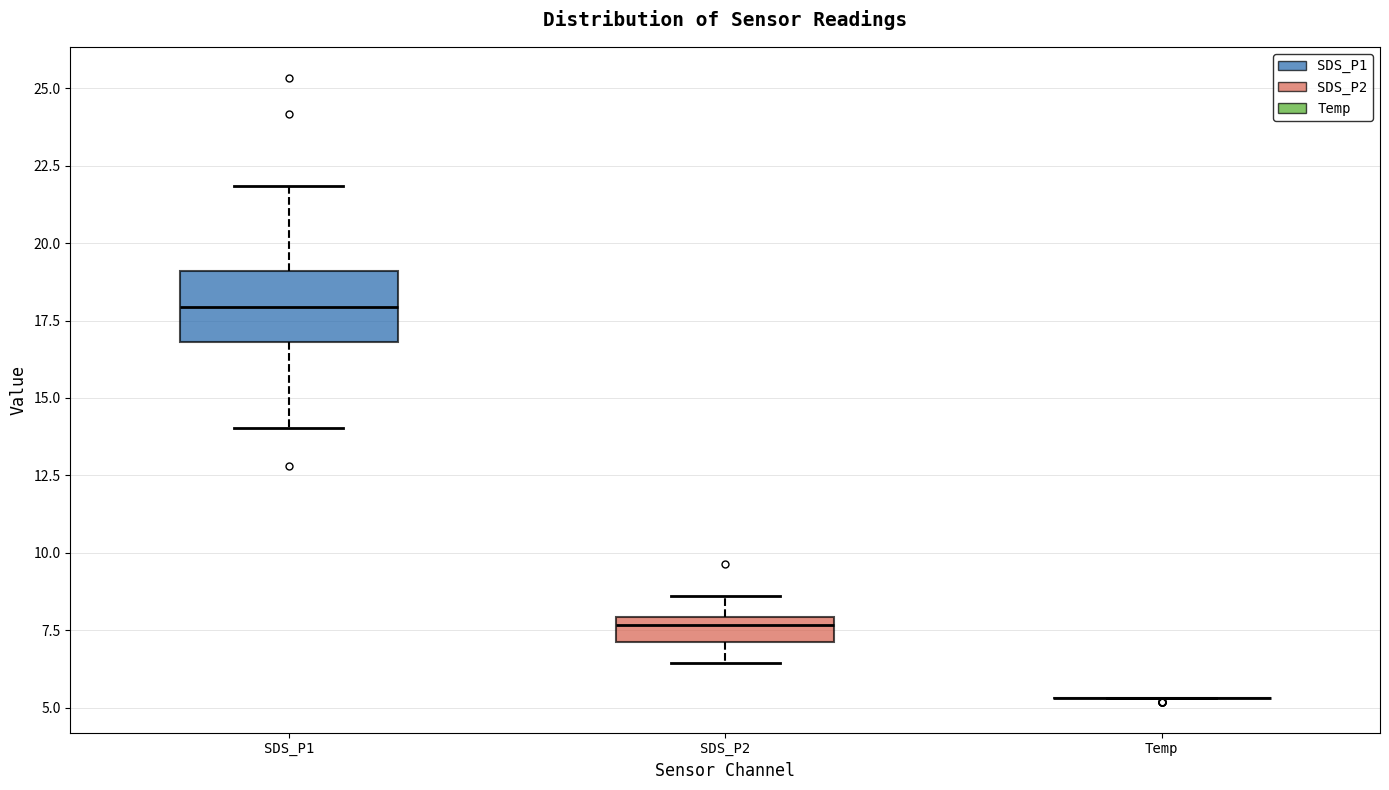

Reading left to right, transcribe this box plot: for each box, give where its median line is, the range the box spans, and where its two whiskers end, as read against the y-axis. The values are not printed on the chart, so give them approximately, as read against the axis.

SDS_P1: median 18.0, box 17.0 to 19.0, whiskers 14.0 to 22.0
SDS_P2: median 7.5, box 7.0 to 8.0, whiskers 6.5 to 8.5
Temp: box collapsed to a line at 5.5, whiskers 5.5 to 5.5